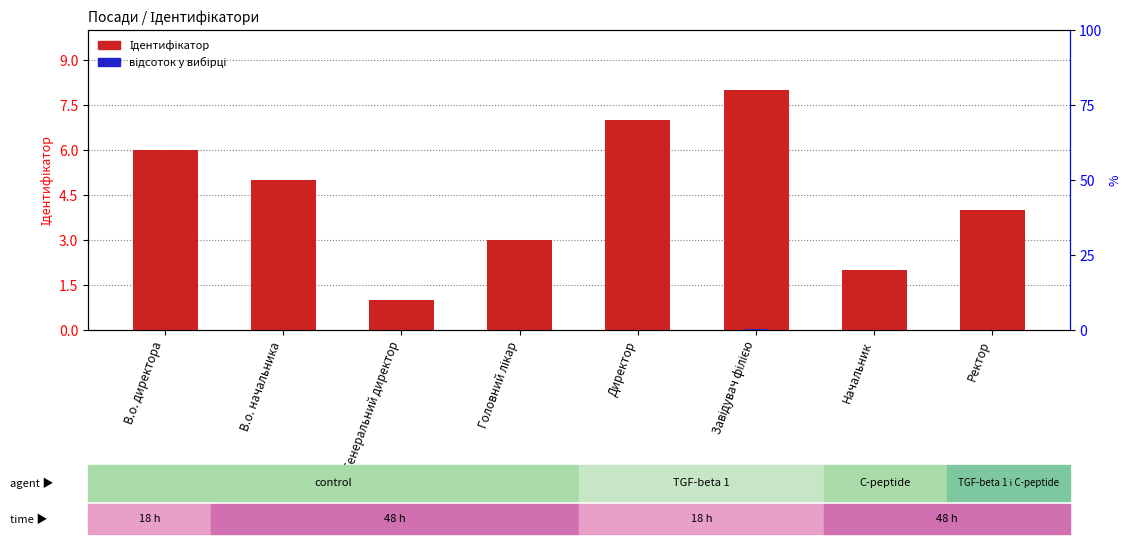

Where is відсоток у вибірці nearest to the value 0?

Генеральний директор